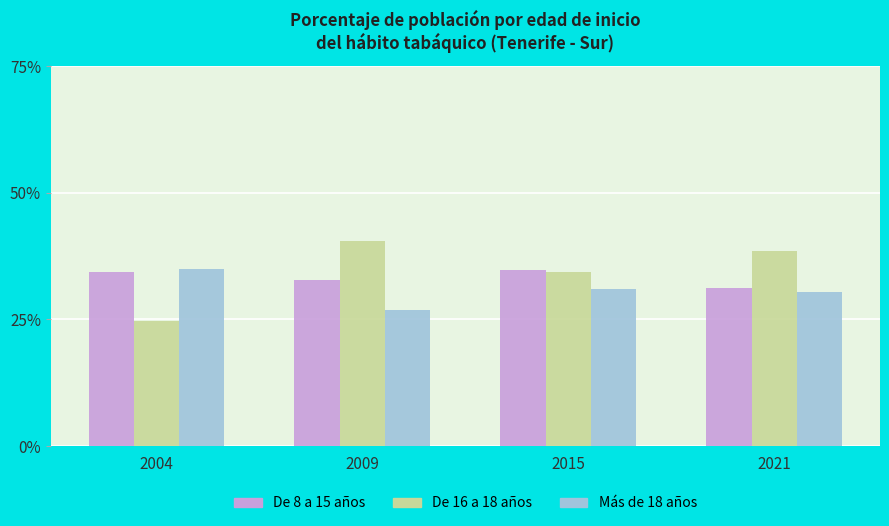

Count the number of data series in this chart.

3